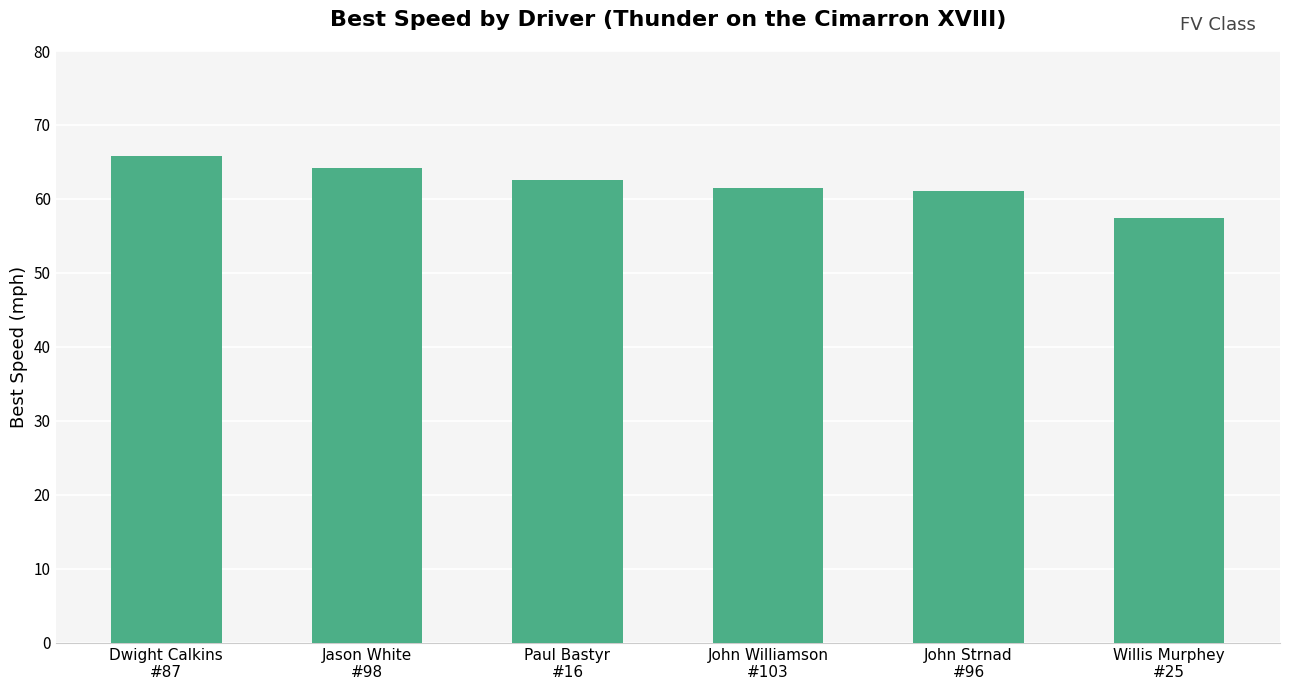

Reading left to right, list all the values displayed in this chart.

65.8	64.2	62.6	61.5	61.1	57.4